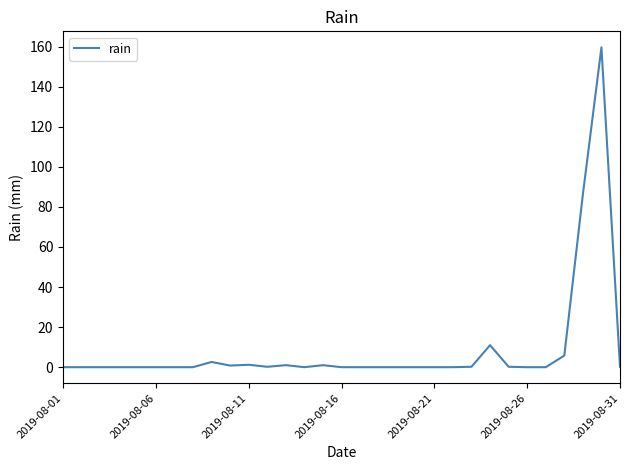

What is the greatest value displayed?

159.6